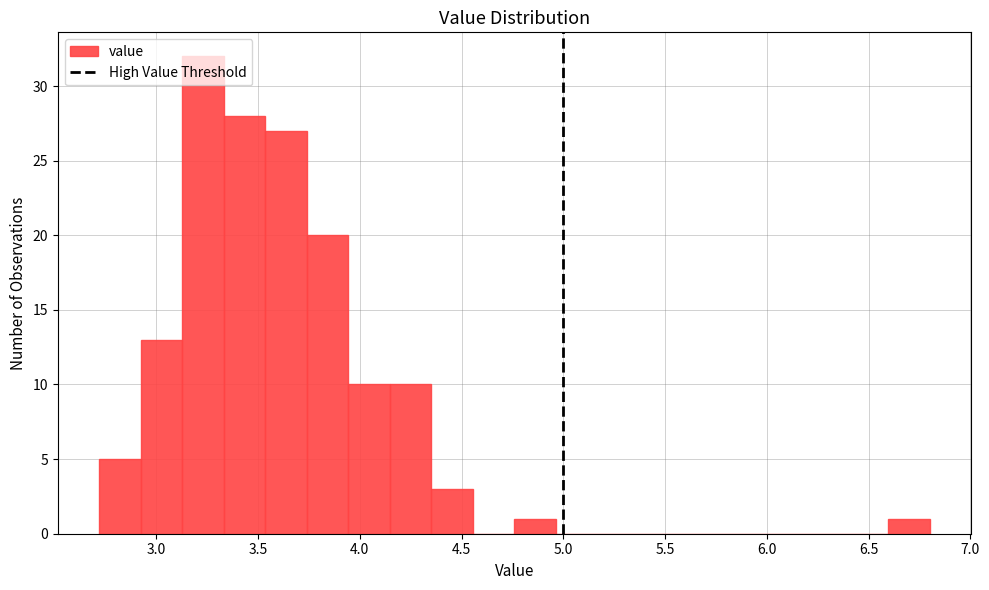

Reading left to right, transcribe this chart: for each bar, give the range it covers on the x-axis and its height. Neither the bar edges nor the heights are printed on the chart, so give them approximately, as read against the axes.

2.70 to 2.90: 5
2.90 to 3.15: 13
3.15 to 3.35: 32
3.35 to 3.55: 28
3.55 to 3.75: 27
3.75 to 3.95: 20
3.95 to 4.15: 10
4.15 to 4.35: 10
4.35 to 4.55: 3
4.55 to 4.75: 0
4.75 to 4.95: 1
4.95 to 5.15: 0
5.15 to 5.35: 0
5.35 to 5.60: 0
5.60 to 5.80: 0
5.80 to 6.00: 0
6.00 to 6.20: 0
6.20 to 6.40: 0
6.40 to 6.60: 0
6.60 to 6.80: 1